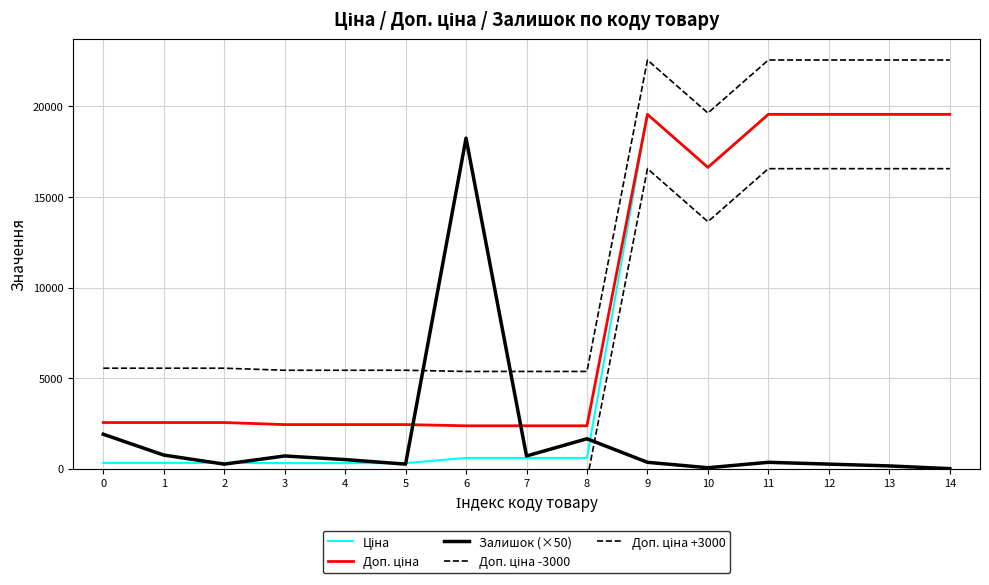

What is the sum of all Доп. ціна values?

136498.4